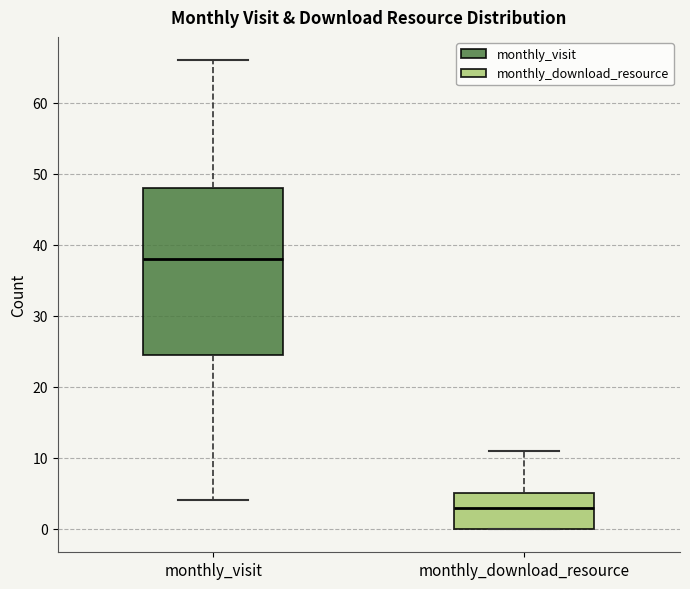

Reading left to right, transcribe this box plot: for each box, give where its median line is, the range the box spans, and where its two whiskers end, as read against the y-axis. The values are not printed on the chart, so give them approximately, as read against the axis.

monthly_visit: median 38, box 25 to 48, whiskers 4 to 66
monthly_download_resource: median 3, box 0 to 5, whiskers 0 to 11